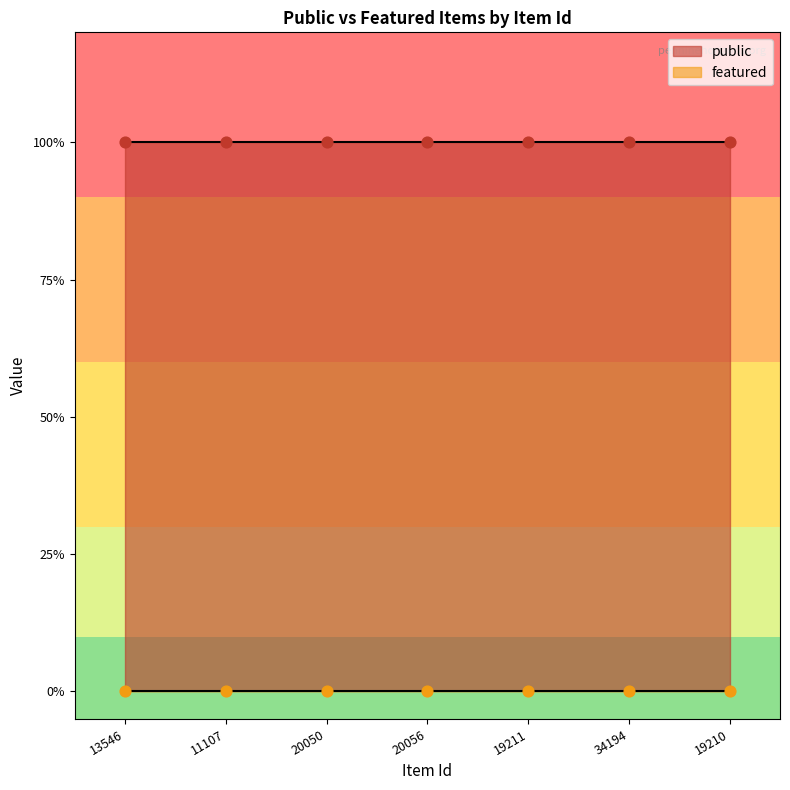

Which series has the largest Y range (max minus min)?

public